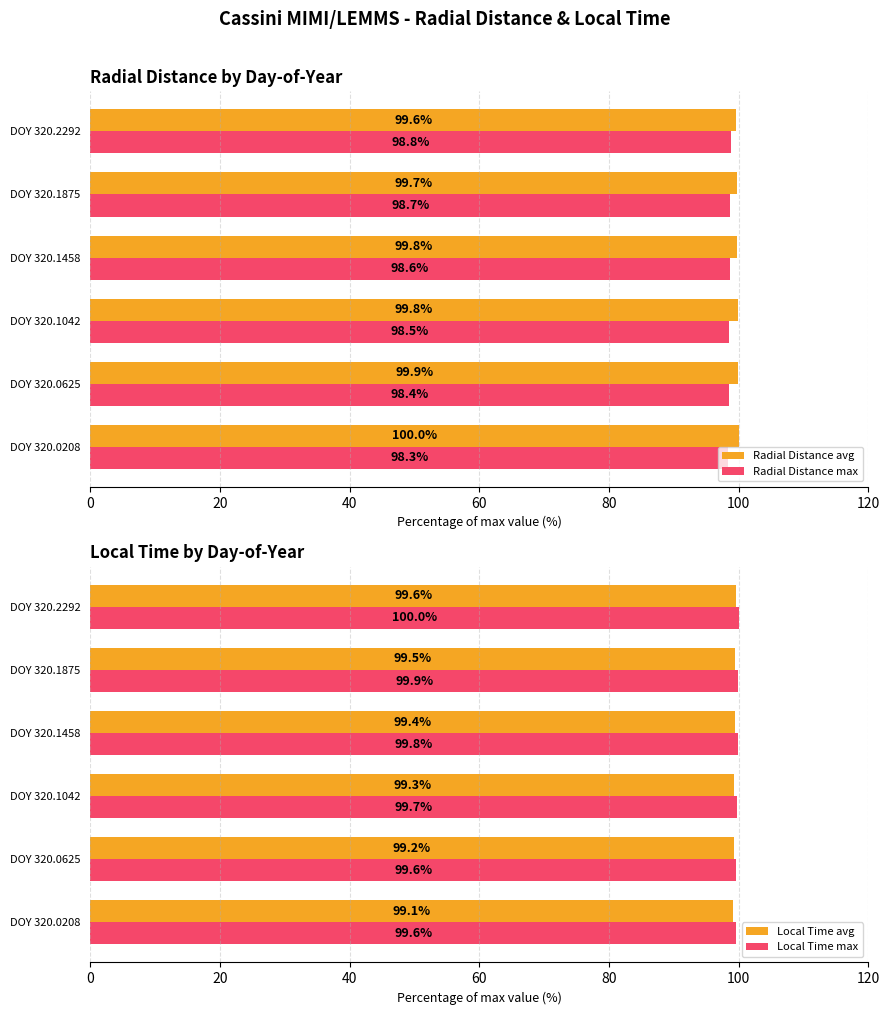

How many bars are there in total?

24